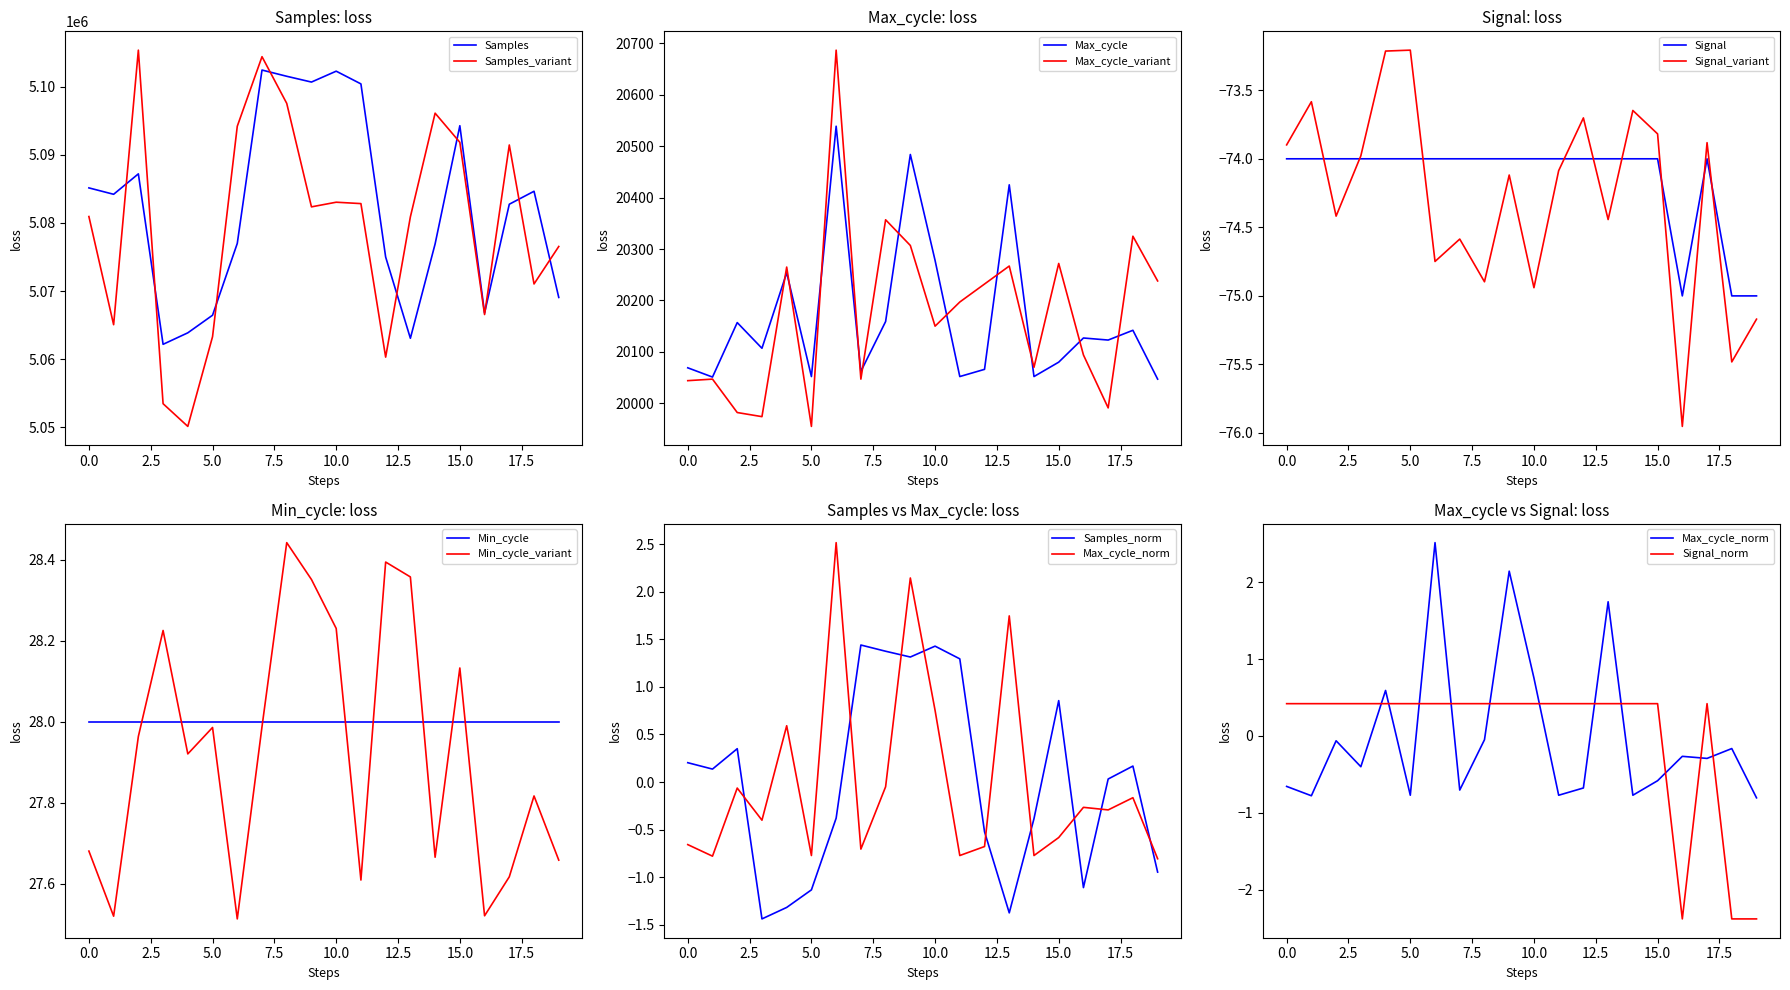

What is the lowest value of the Signal series?

-75.0